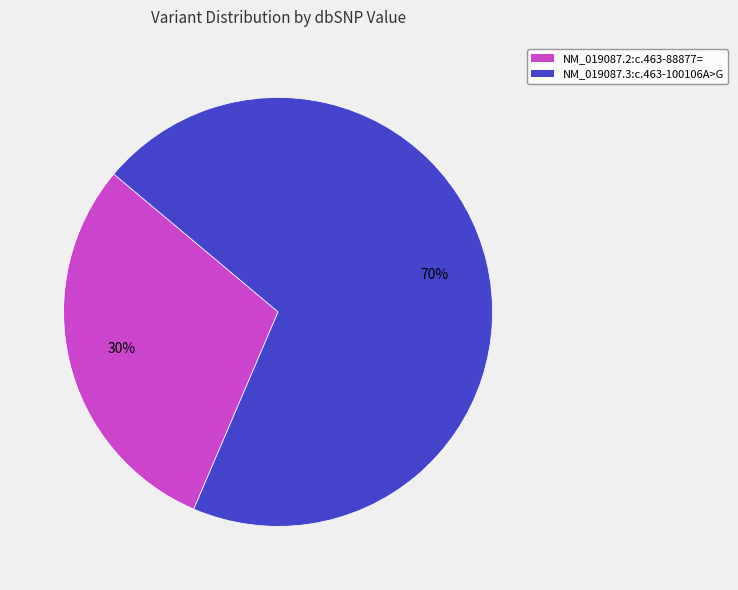

Between NM_019087.3:c.463-100106A>G and NM_019087.2:c.463-88877=, which is larger?

NM_019087.3:c.463-100106A>G